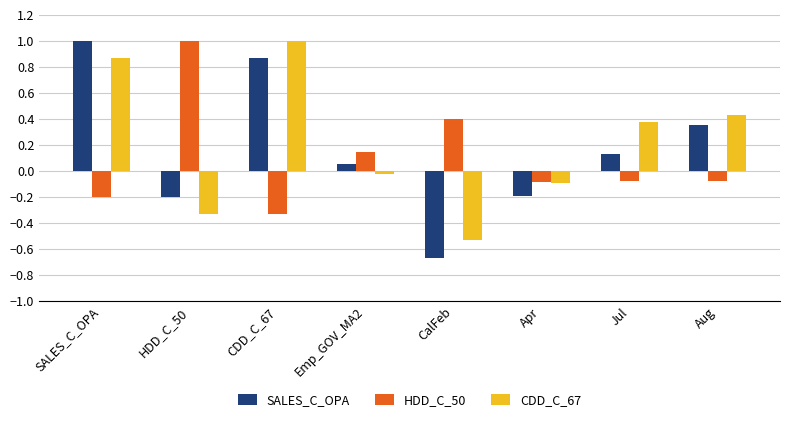

What are all the series names shown in the legend?

SALES_C_OPA, HDD_C_50, CDD_C_67